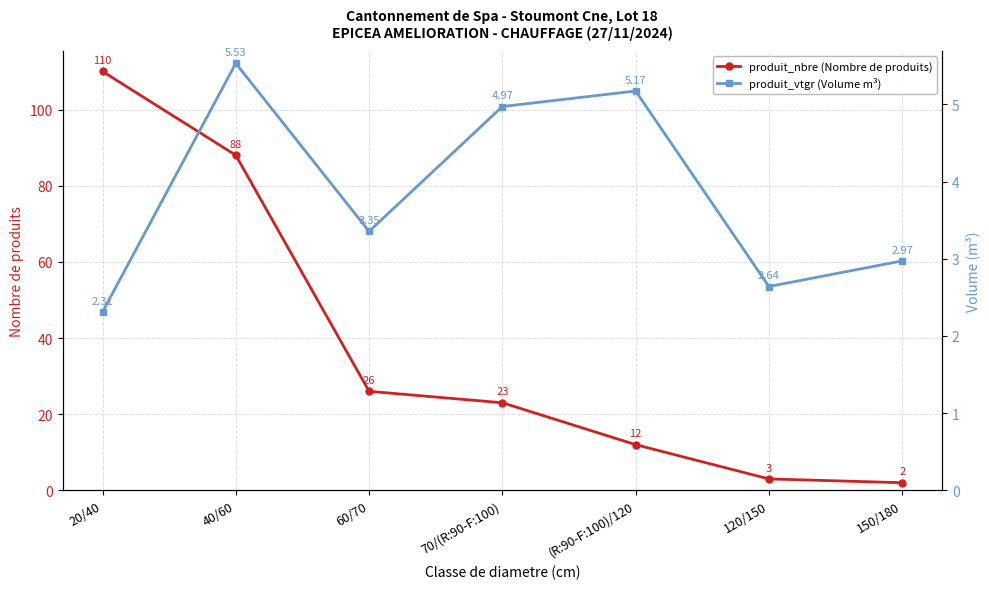

How many data points does each series have?

7